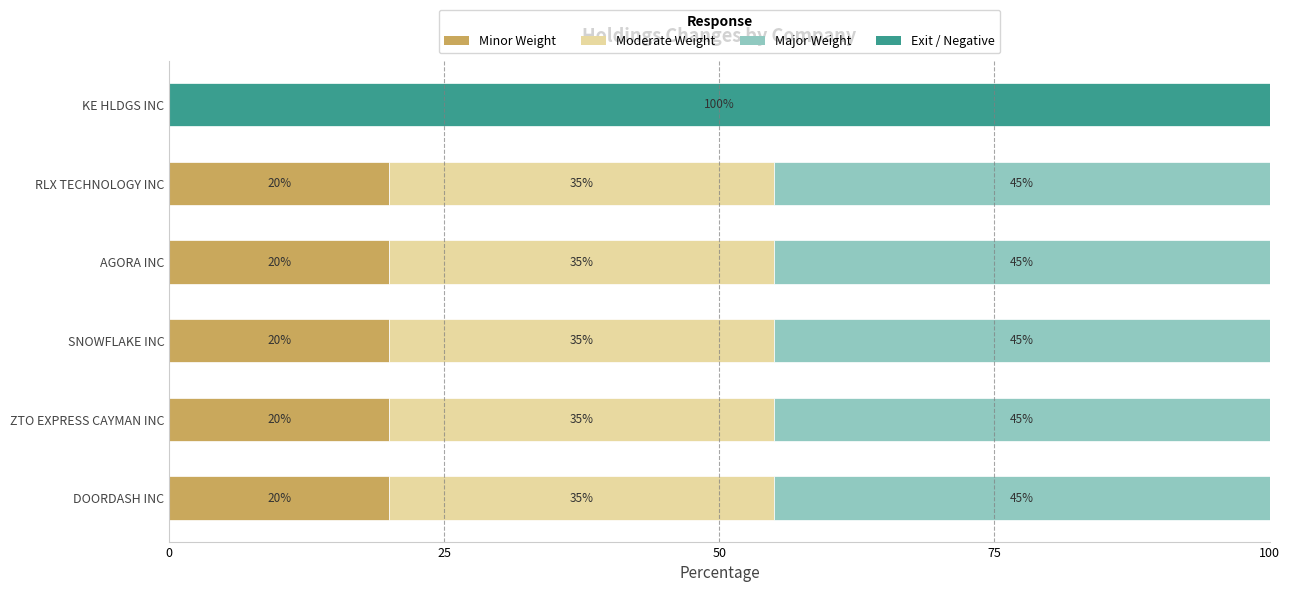

What is the highest value of the Minor Weight series?

20.0